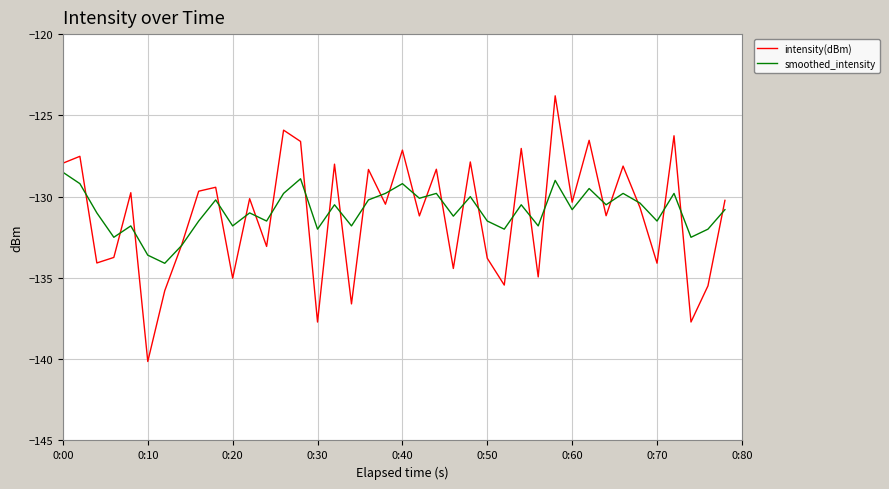

What is the smallest value displayed?

-140.1